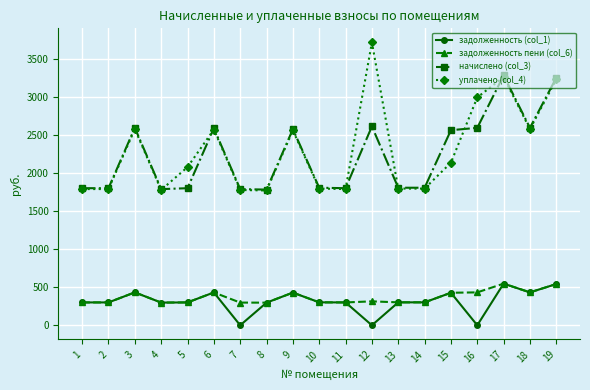

What is the minimum value for начислено (col_3)?

1785.2